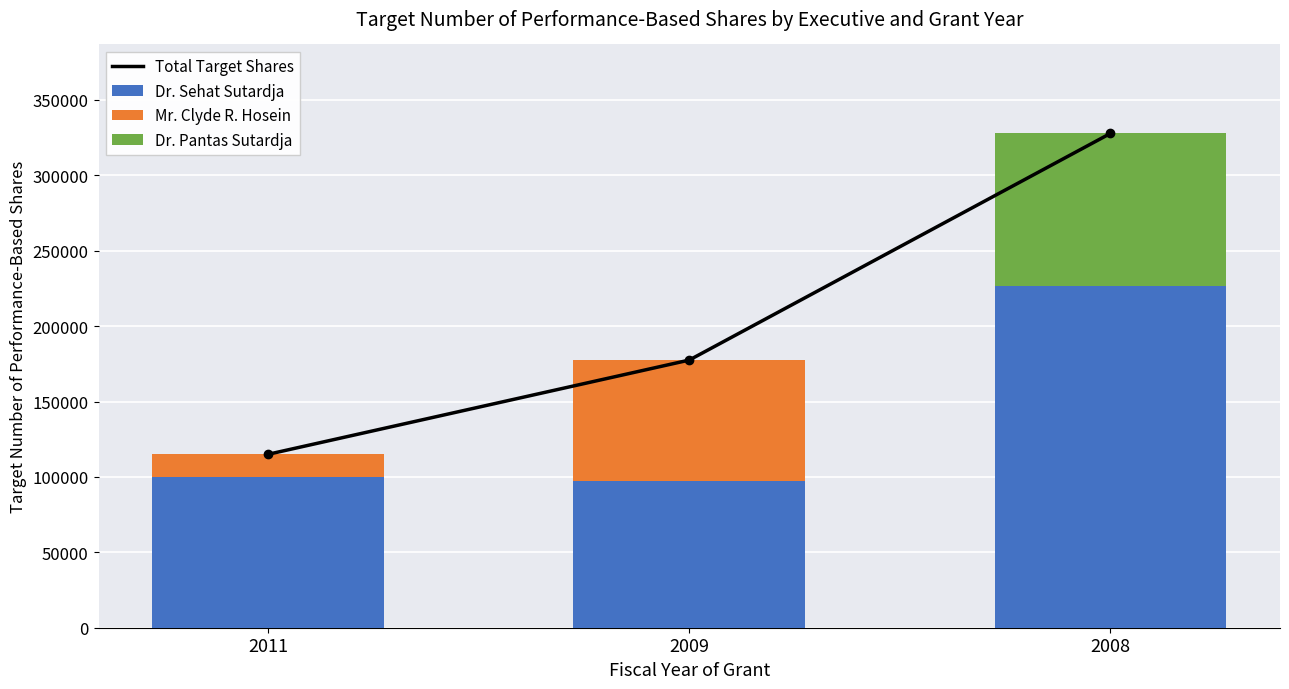

At how many categories does at least one series exceed 251872?

1